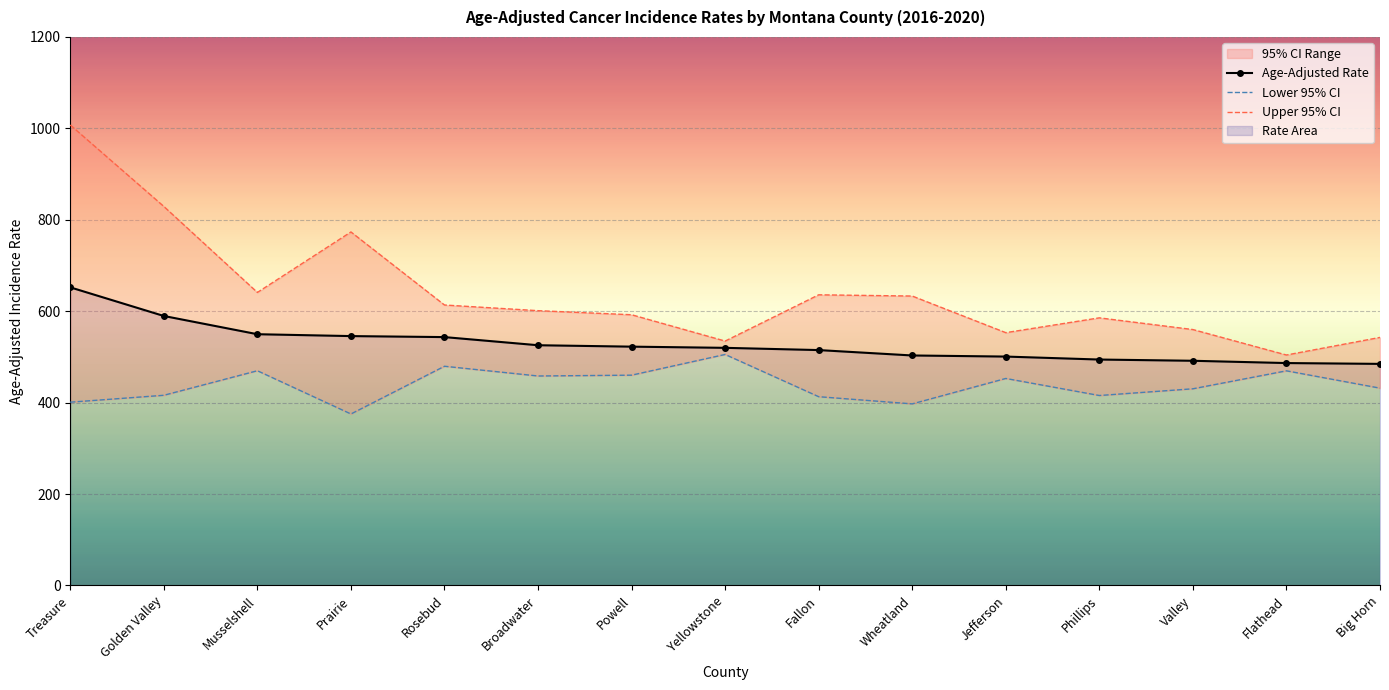

What is the total value across all series at Yellowstone?

1560.0